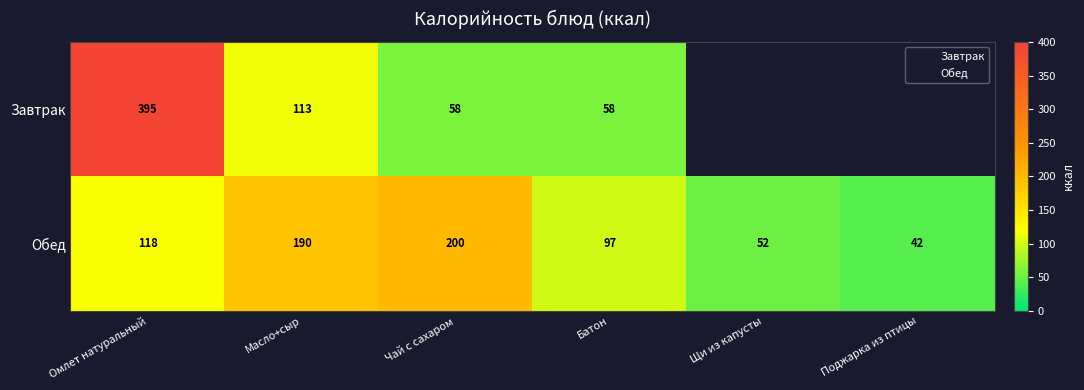

The value at Чай с сахаром is 200.5. True or false?

True